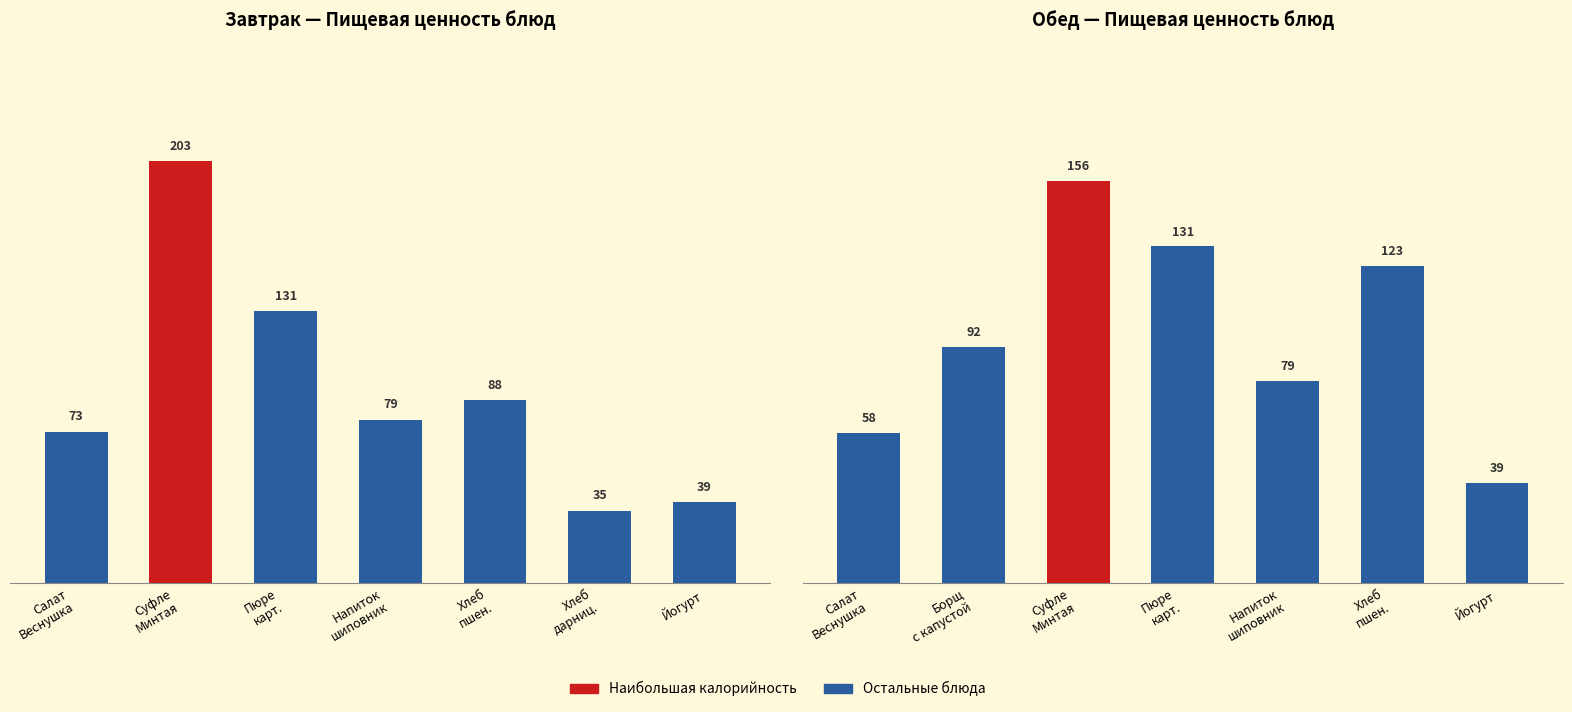

How many data points are above 91?

4